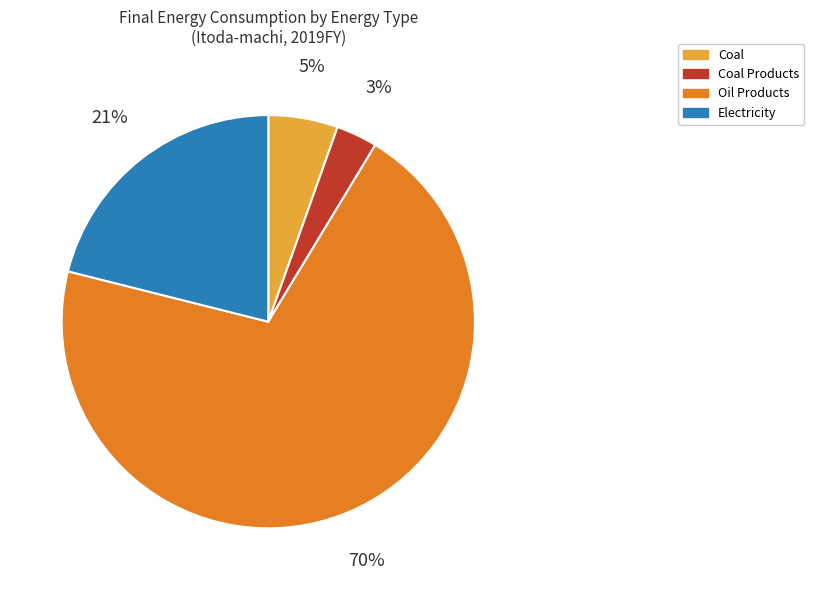

To the nearest percent, what percentage of the pie is Coal?

5%